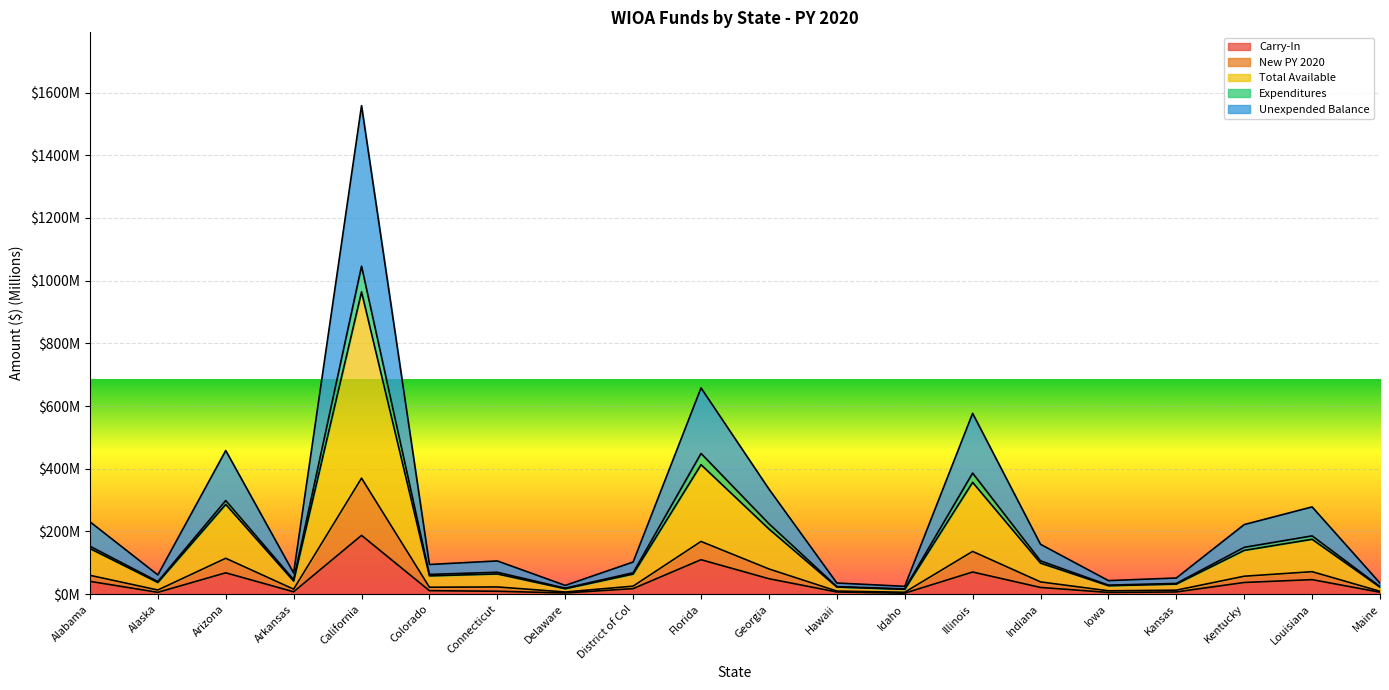

What value does the Total Available series have at Georgia?

224.7